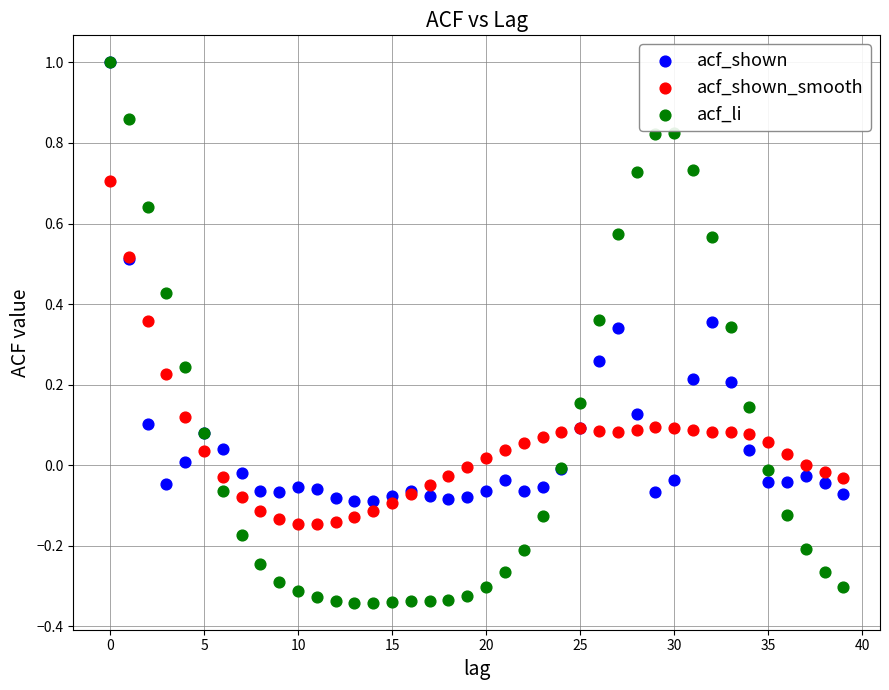

What are all the series names shown in the legend?

acf_shown, acf_shown_smooth, acf_li